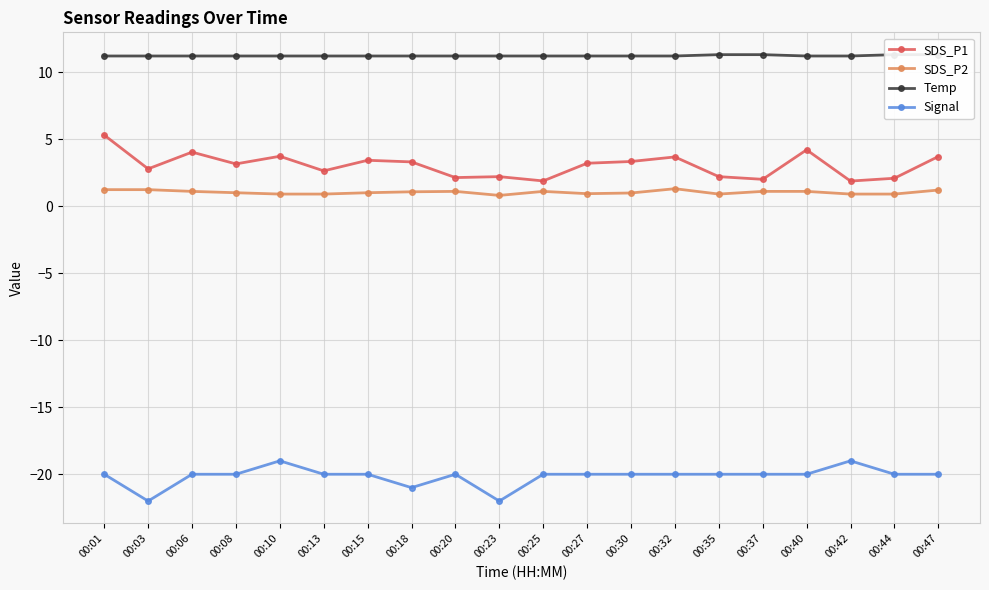

The value of Signal at 00:37 is -20.0. True or false?

True